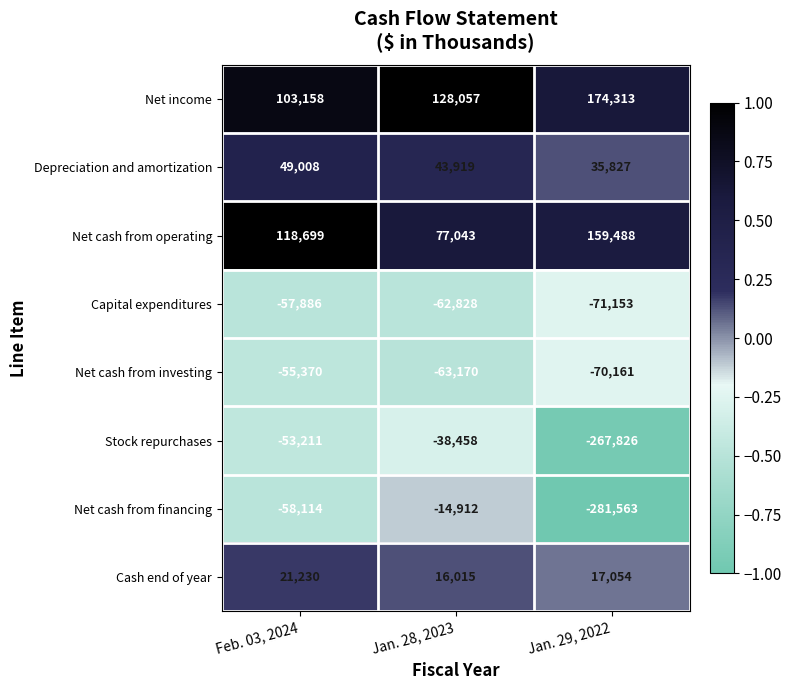

Reading right to left, what are all the values shown in this chart?

Net income: Jan. 29, 2022=174313	Jan. 28, 2023=128057	Feb. 03, 2024=103158
Depreciation and amortization: Jan. 29, 2022=35827	Jan. 28, 2023=43919	Feb. 03, 2024=49008
Net cash from operating: Jan. 29, 2022=159488	Jan. 28, 2023=77043	Feb. 03, 2024=118699
Capital expenditures: Jan. 29, 2022=-71153	Jan. 28, 2023=-62828	Feb. 03, 2024=-57886
Net cash from investing: Jan. 29, 2022=-70161	Jan. 28, 2023=-63170	Feb. 03, 2024=-55370
Stock repurchases: Jan. 29, 2022=-267826	Jan. 28, 2023=-38458	Feb. 03, 2024=-53211
Net cash from financing: Jan. 29, 2022=-281563	Jan. 28, 2023=-14912	Feb. 03, 2024=-58114
Cash end of year: Jan. 29, 2022=17054	Jan. 28, 2023=16015	Feb. 03, 2024=21230